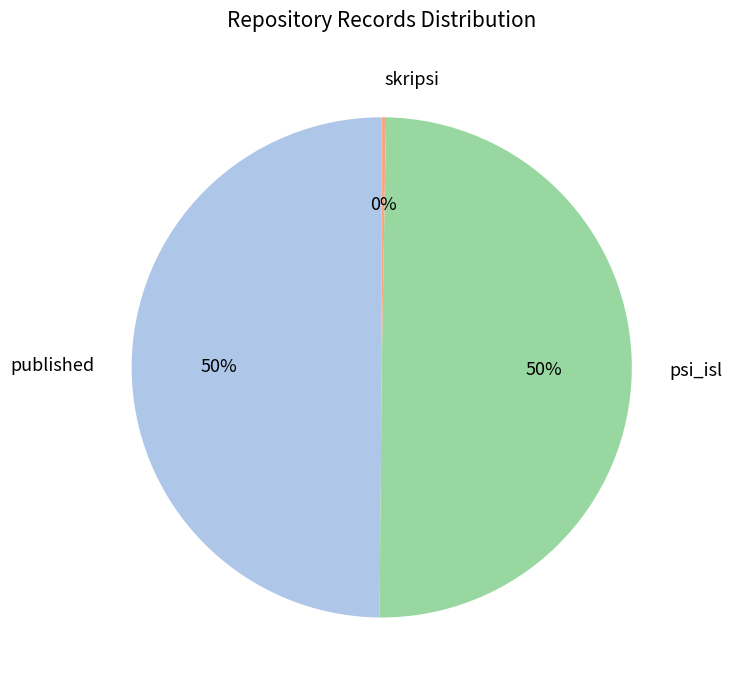

Does skripsi account for over 50% of the chart?

No